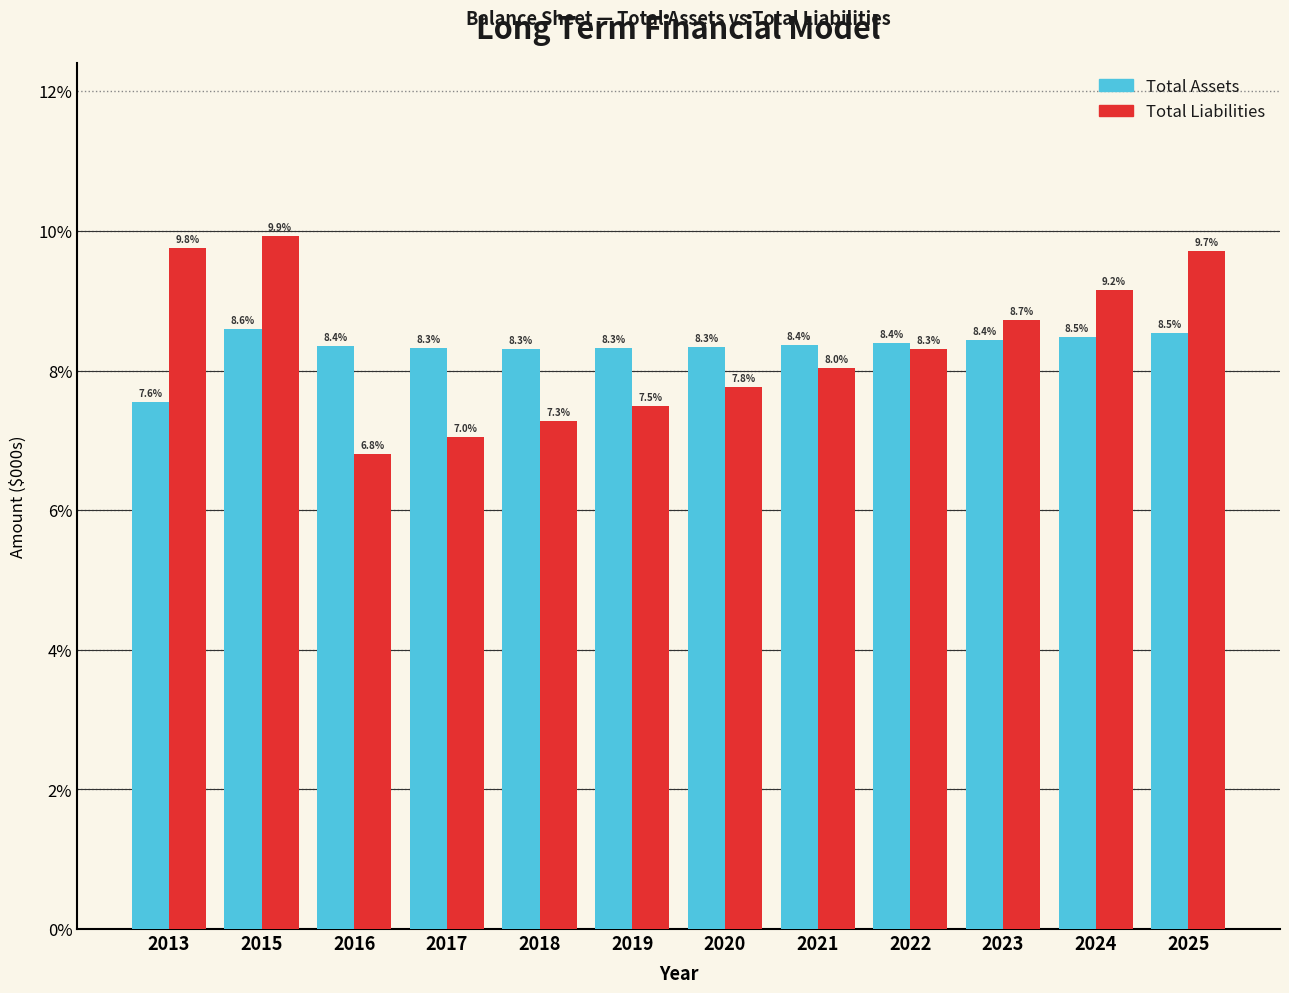

Reading left to right, extract all data points from this chart.

Total Assets: 7.6	8.6	8.4	8.3	8.3	8.3	8.3	8.4	8.4	8.4	8.5	8.5
Total Liabilities: 9.8	9.9	6.8	7.0	7.3	7.5	7.8	8.0	8.3	8.7	9.2	9.7